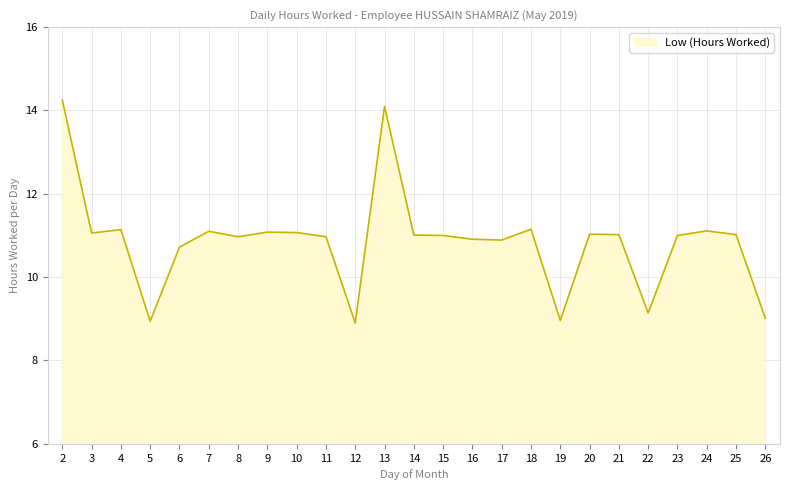

Does the chart have visible grid lines?

Yes